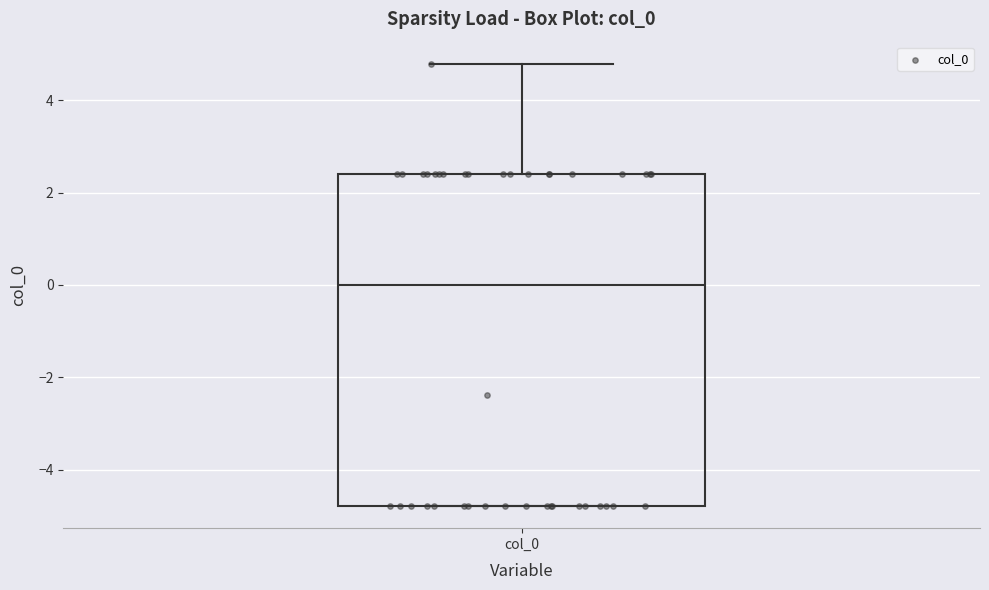

Transcribe this box plot: give where the median line is, the range the box spans, and where the two whiskers end, as read against the y-axis. The values are not printed on the chart, so give them approximately, as read against the axis.

median 0.0, box -4.8 to 2.4, whiskers -4.8 to 4.8